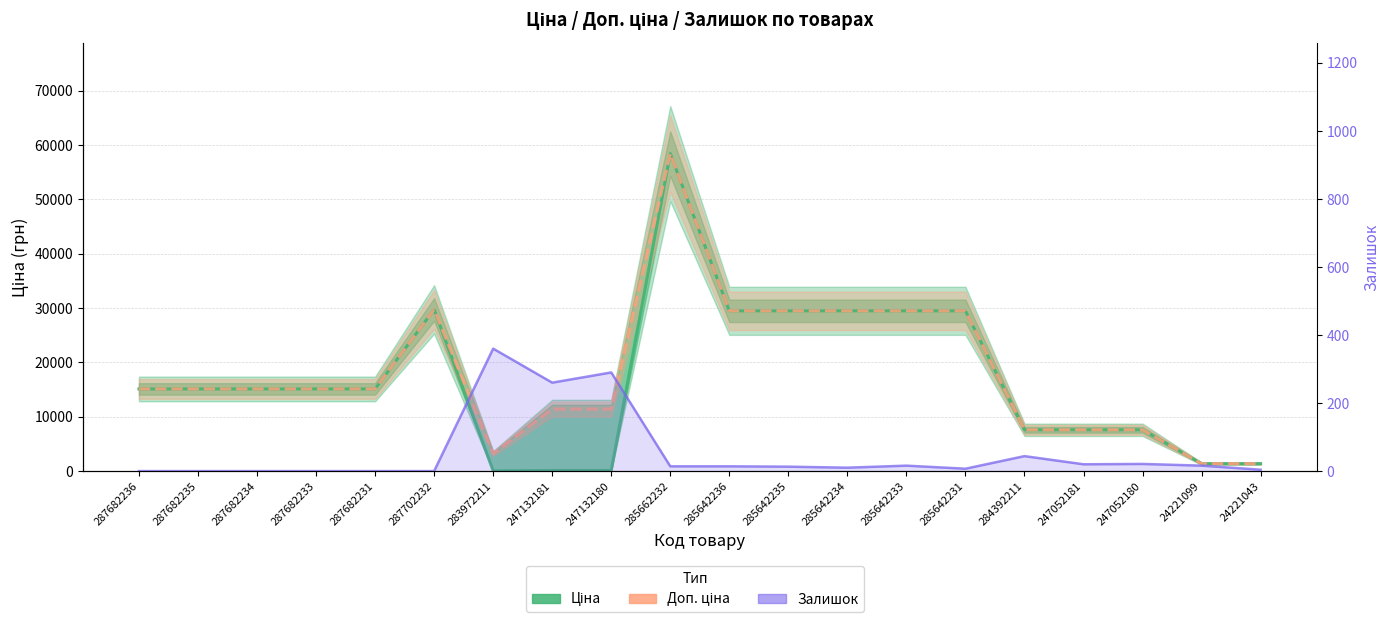

What is the total value across all series at 247052181?

15213.1